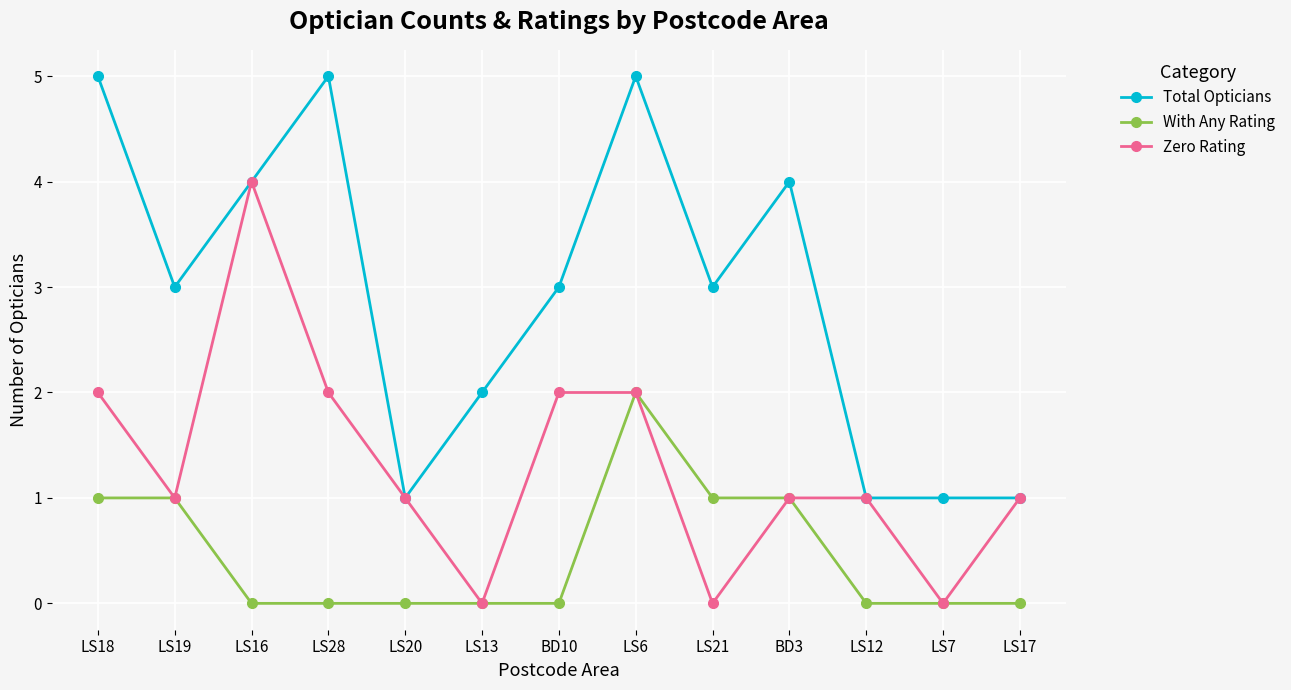

What is the sum of all With Any Rating values?

6